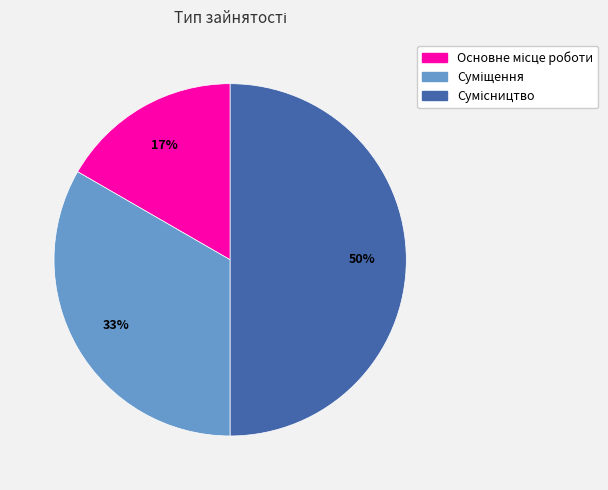

To the nearest percent, what is the difference between the largest and smallest slice percentages?

33%